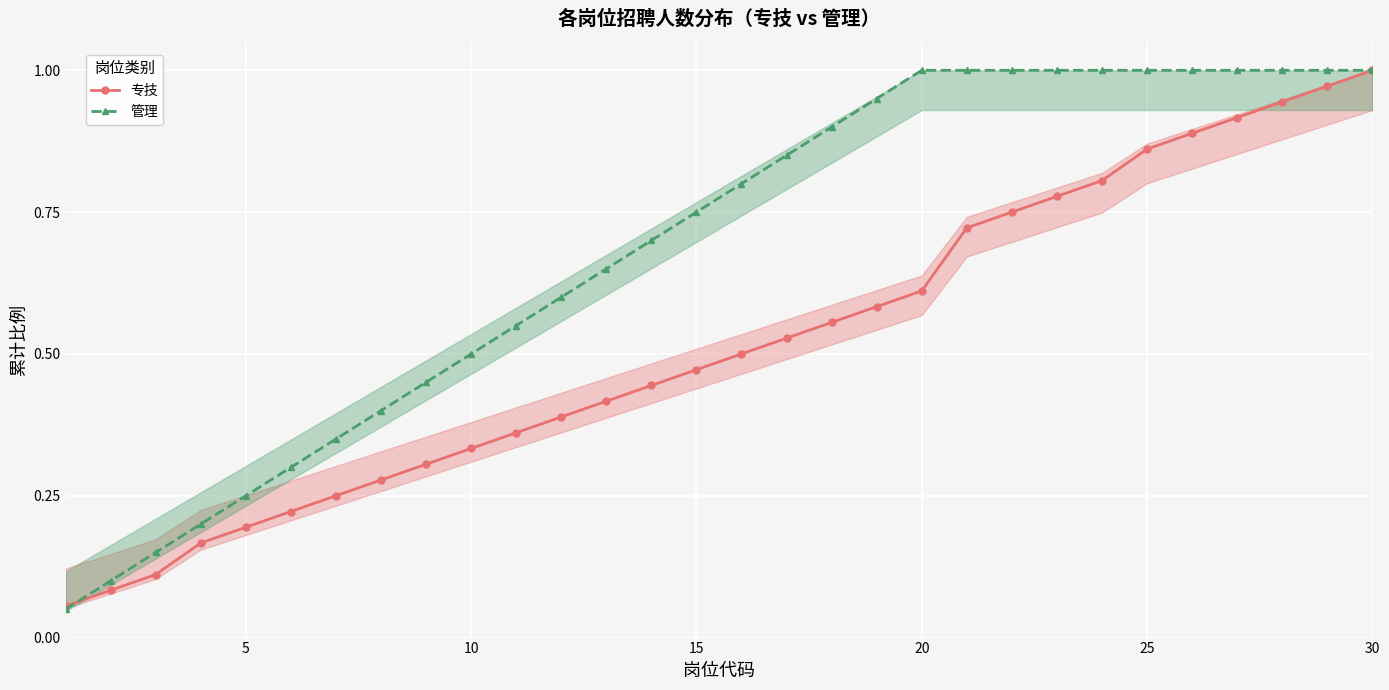

True or false: 专技 has a value of 0.2 at 18.

False